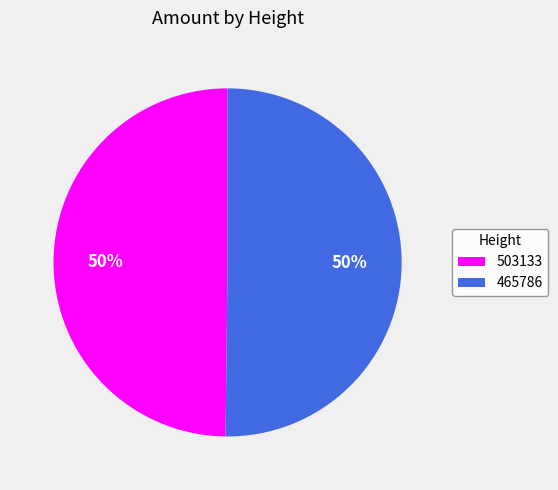

What percentage is the 503133 slice, to the nearest percent?

50%